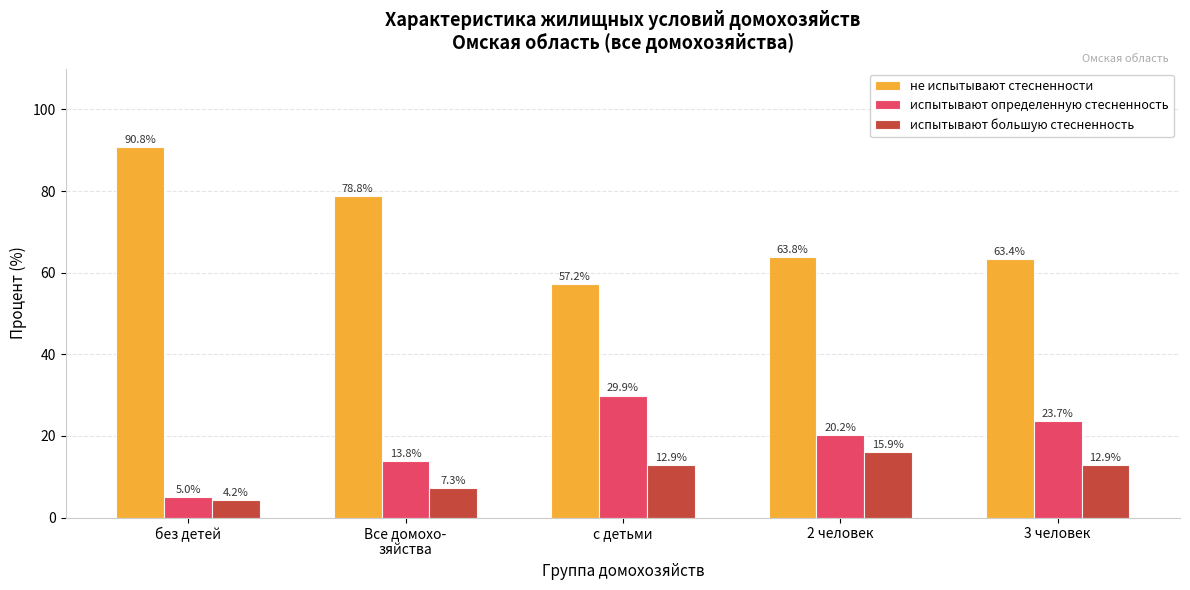

Reading left to right, extract all data points from this chart.

не испытывают стесненности: 90.8	78.8	57.2	63.8	63.4
испытывают определенную стесненность: 5.0	13.8	29.9	20.2	23.7
испытывают большую стесненность: 4.2	7.3	12.9	15.9	12.9